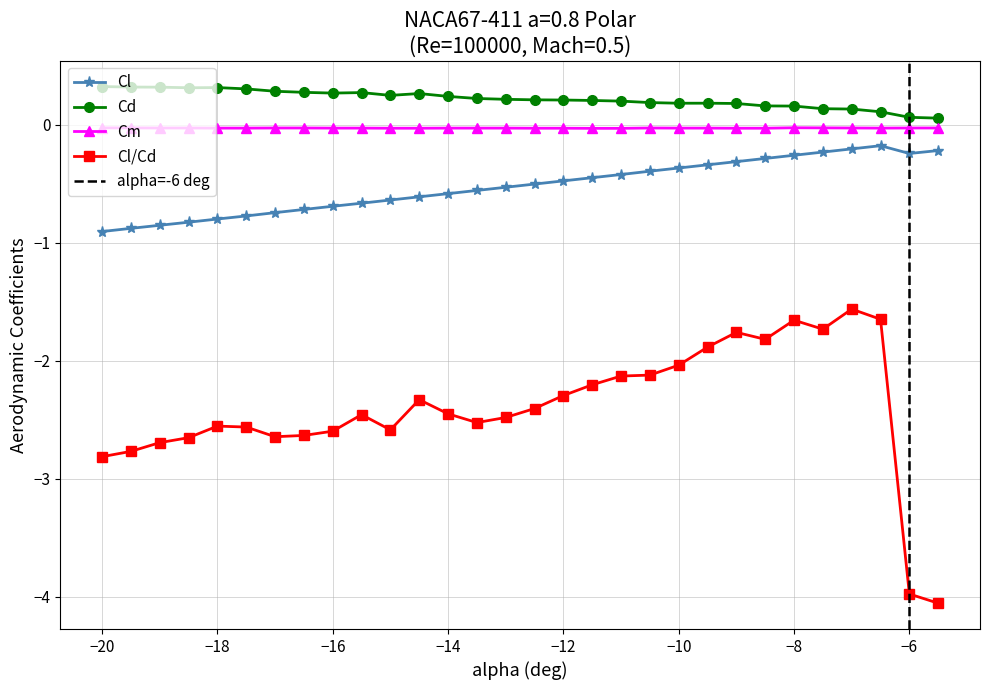

What is the maximum value for Cd?

0.3